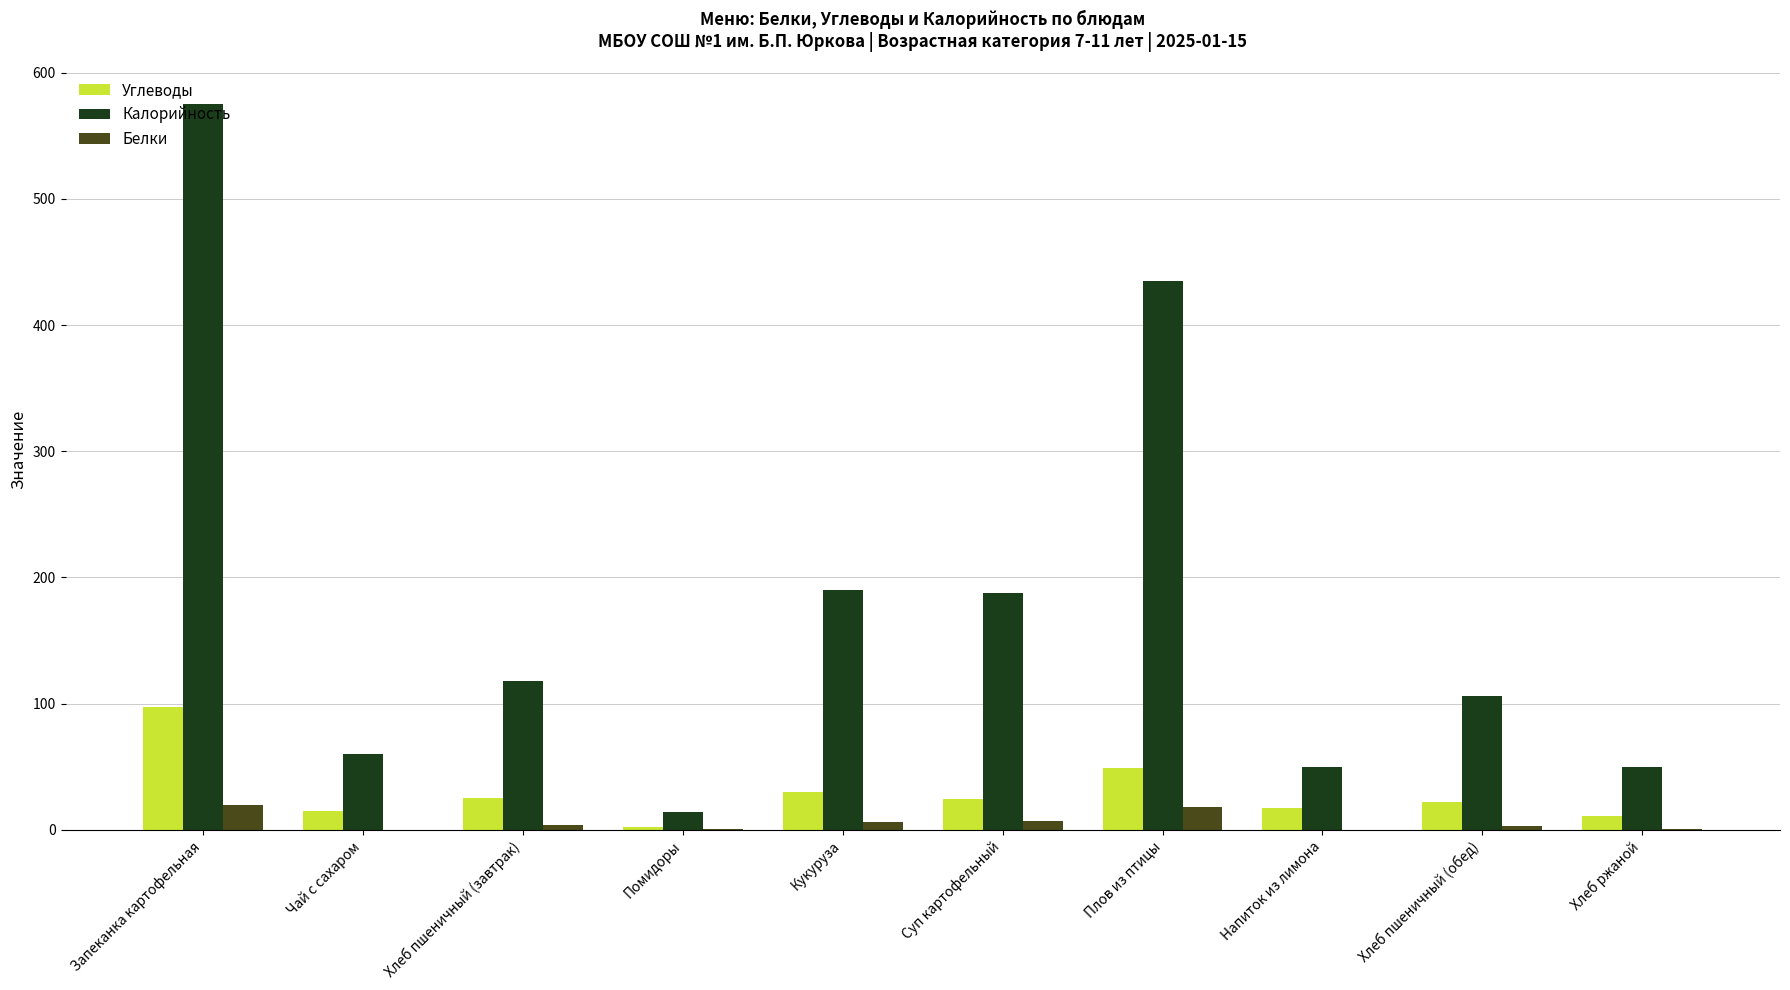

At which category does the chart reach its peak across all series?

Запеканка картофельная